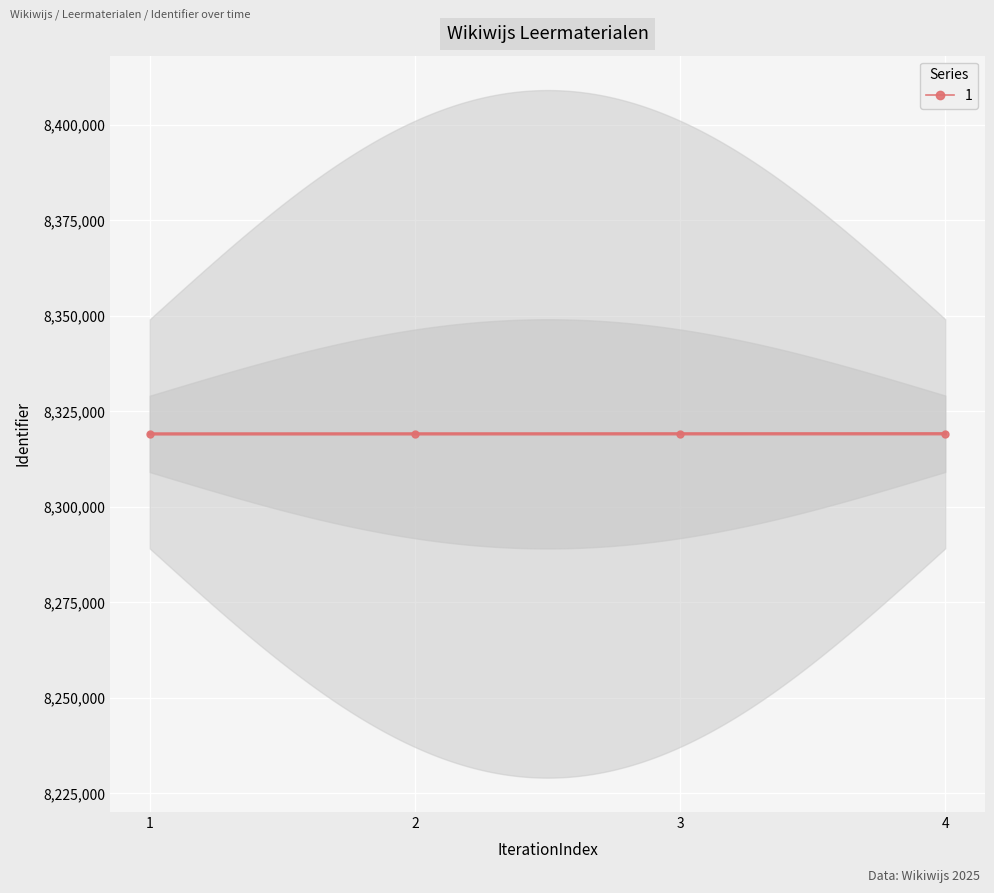

How many values exceed 8319144?

1